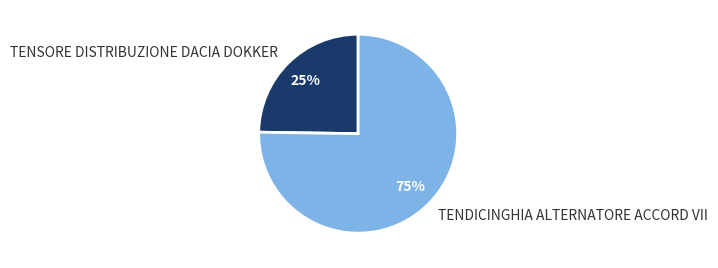

To the nearest percent, what is the difference between the TENSORE DISTRIBUZIONE DACIA DOKKER and TENDICINGHIA ALTERNATORE ACCORD VII slice percentages?

50%